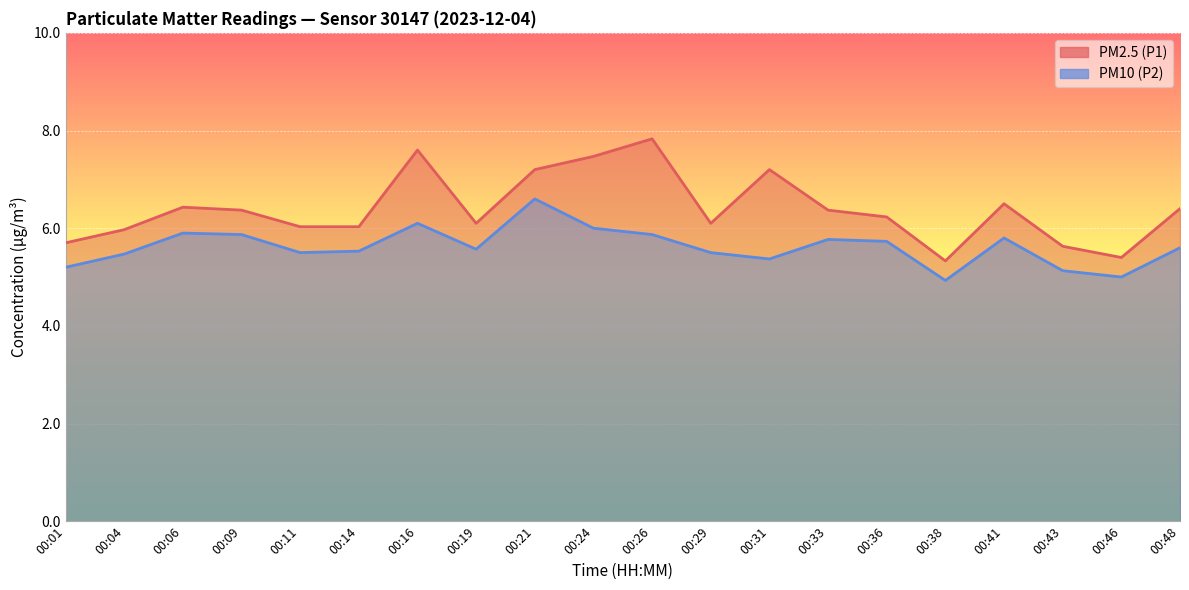

Between 00:16 and 00:38, which is larger?

00:16